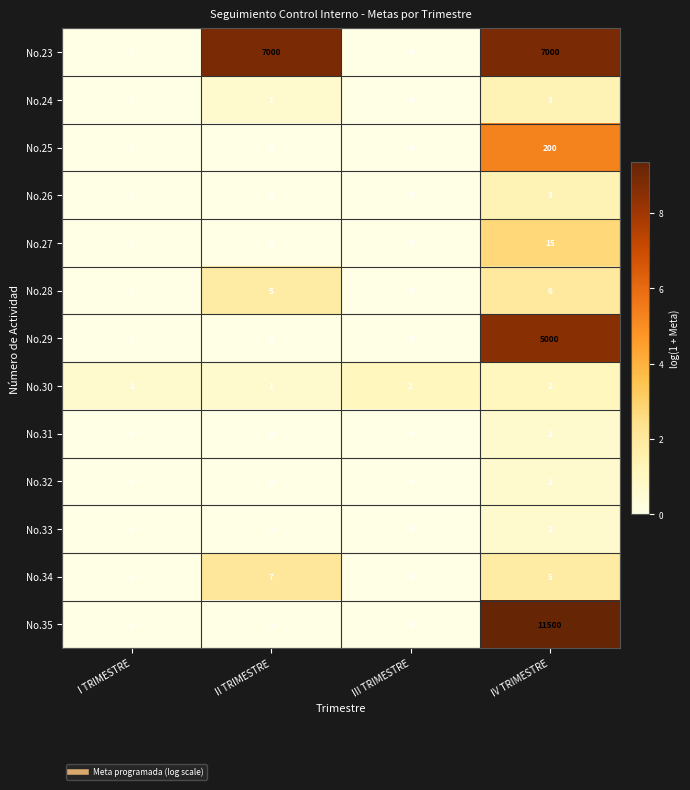

Count the No.34 values in the range 0 to 7.

4